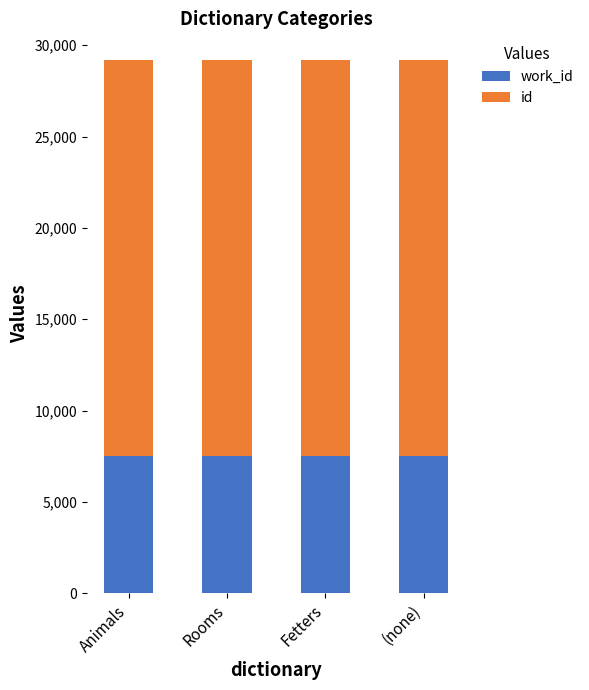

What is the total value across all series at Animals?

29164